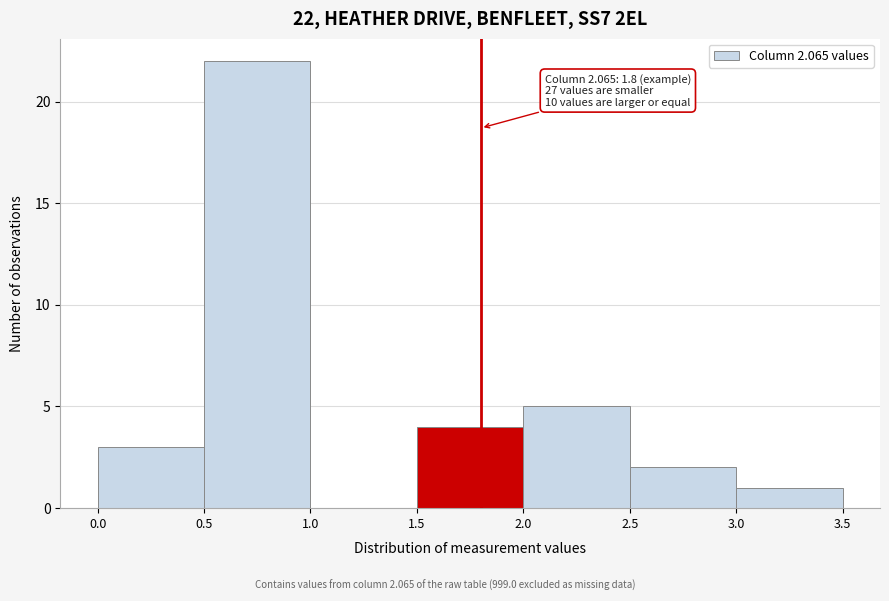

Which range on the x-axis has the tallest bar?

0.5 to 1.0